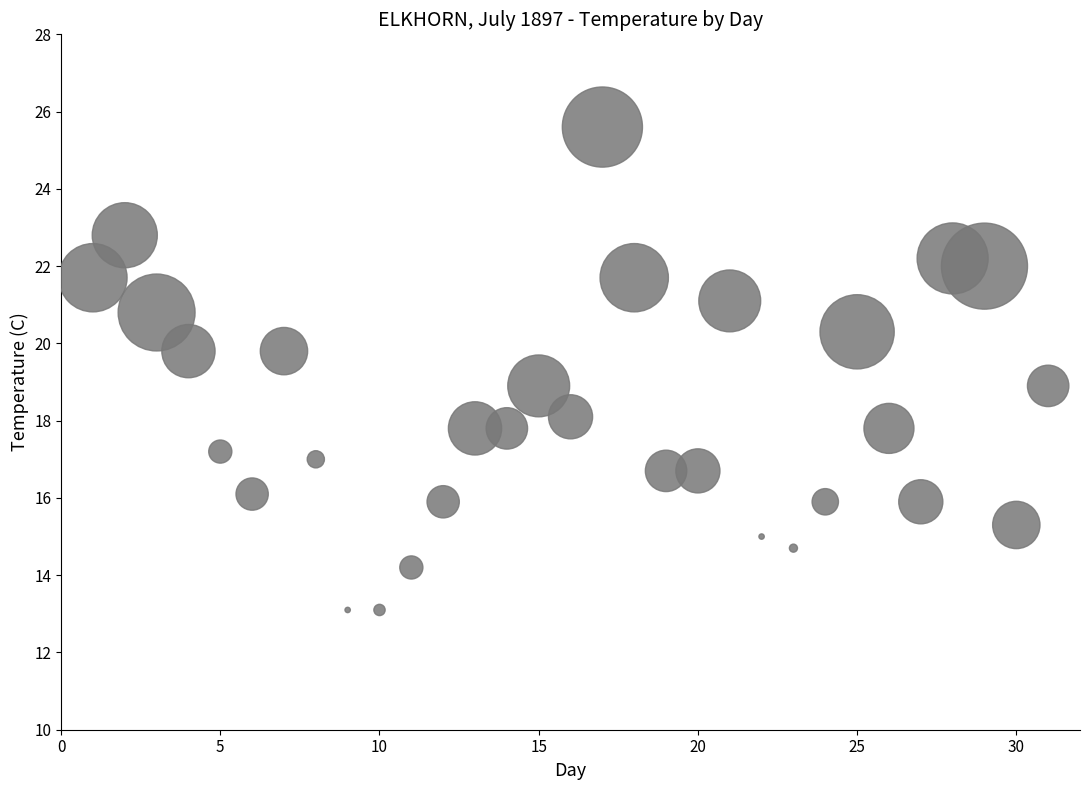

What is the range of X values (max minus min)?

30.0